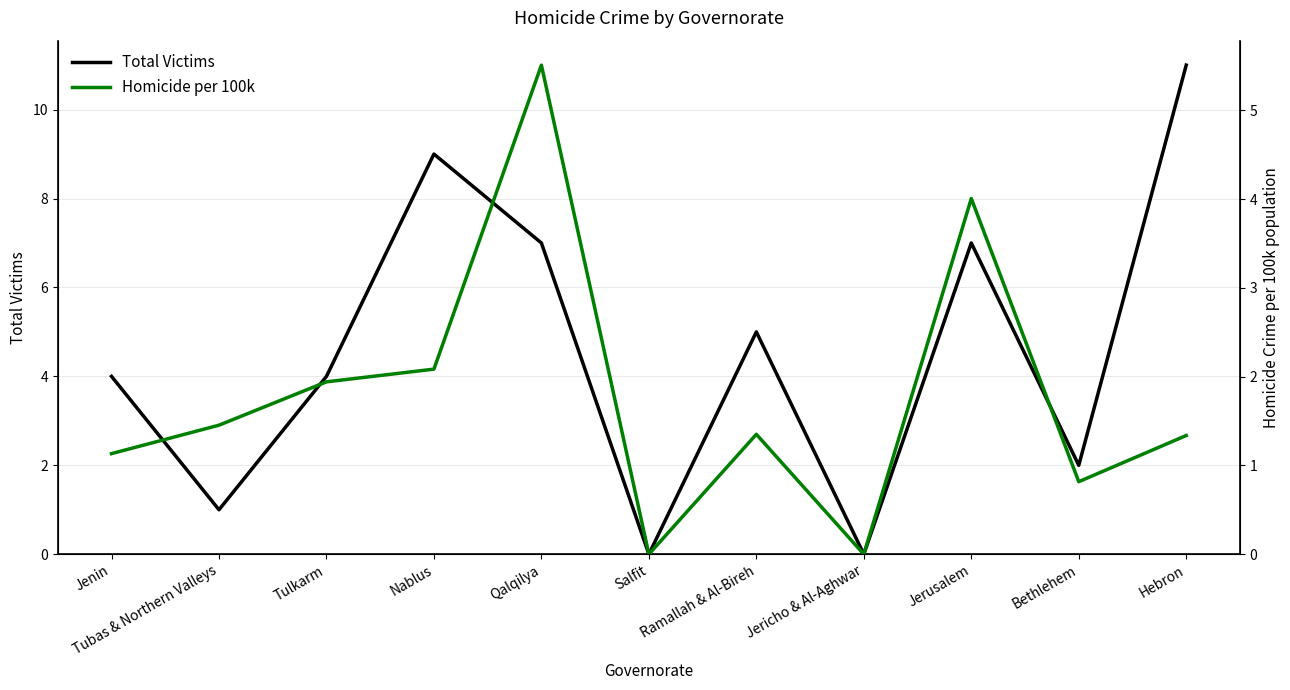

Is the value of Total Victims at Bethlehem greater than the value of Homicide per 100k at Jenin?

Yes